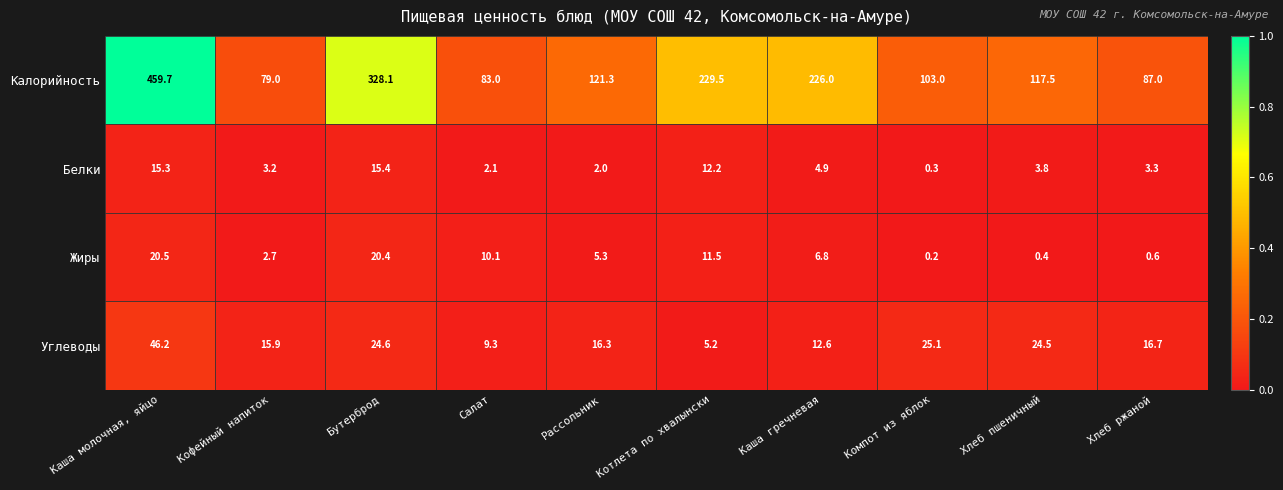

List the labels in order of Калорийность value, smallest first.

Кофейный напиток, Салат, Хлеб ржаной, Компот из яблок, Хлеб пшеничный, Рассольник, Каша гречневая, Котлета по хвалынски, Бутерброд, Каша молочная, яйцо